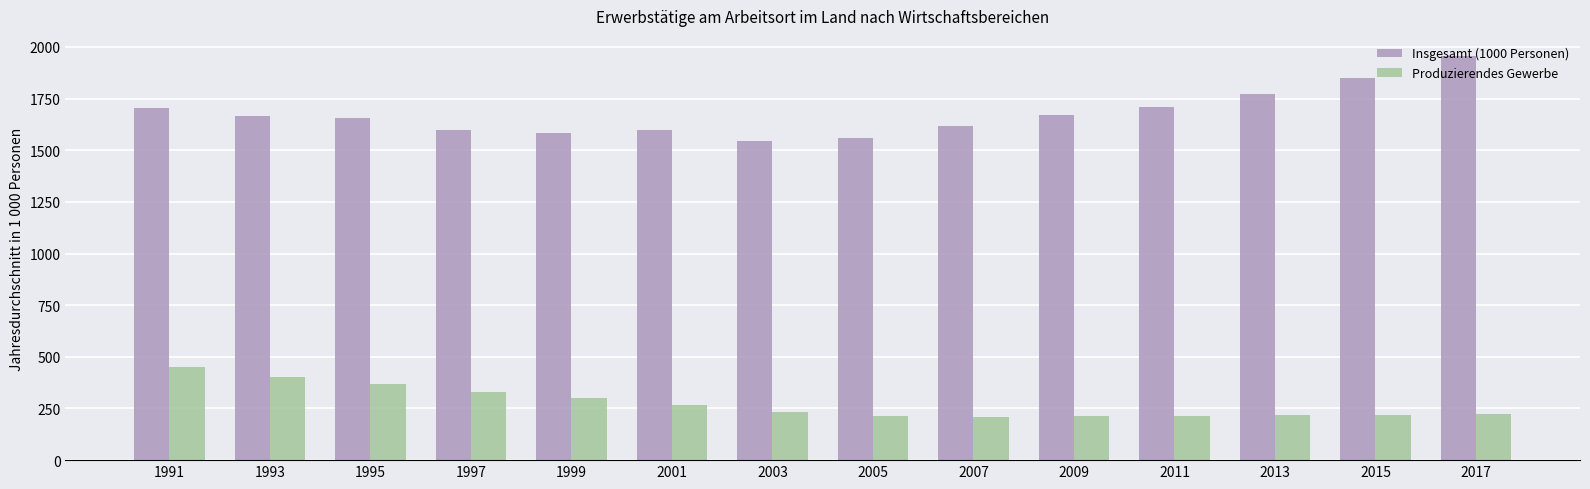

What is the maximum value shown in the chart?

1955.5